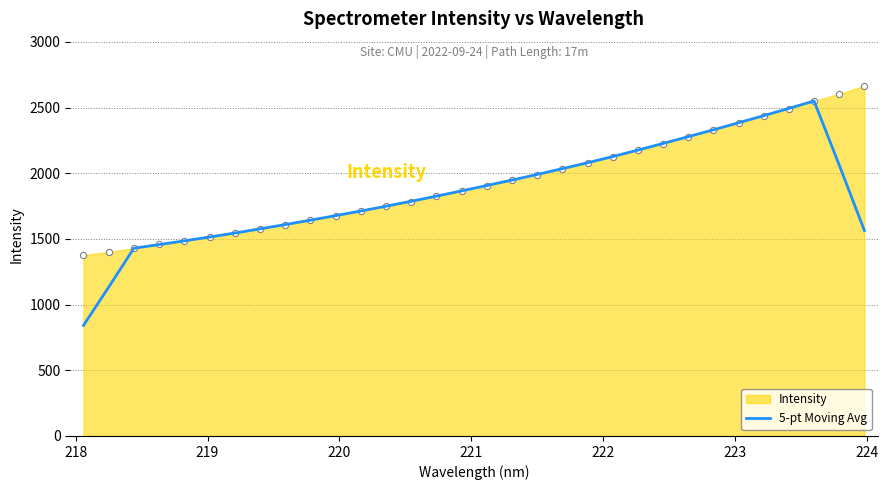

What is the maximum value for 5-pt Moving Avg?

2549.7